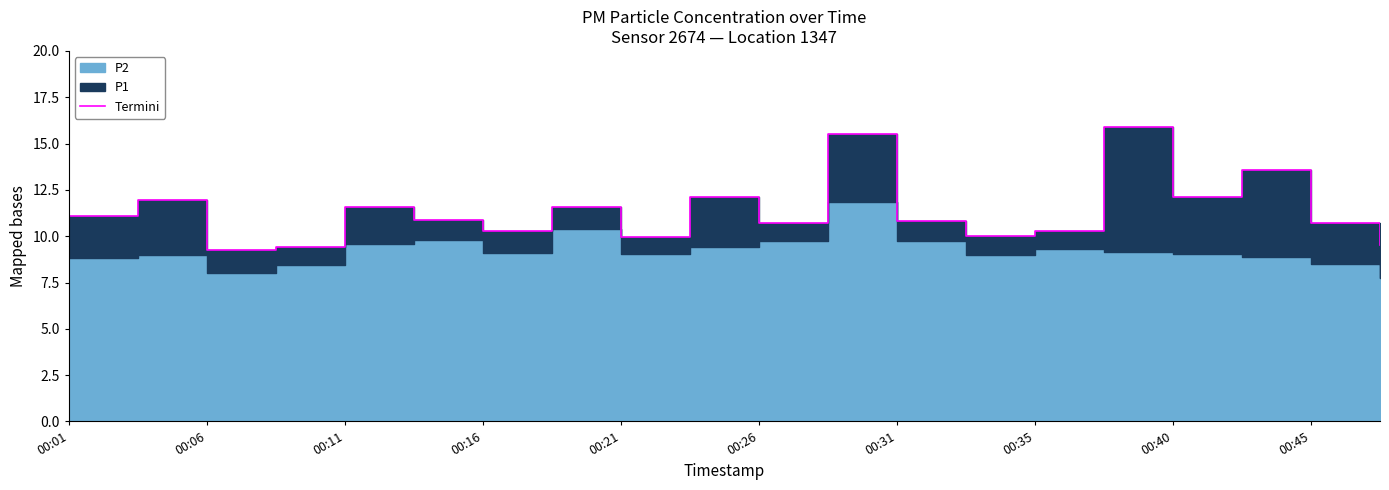

How many values exceed 10?

15